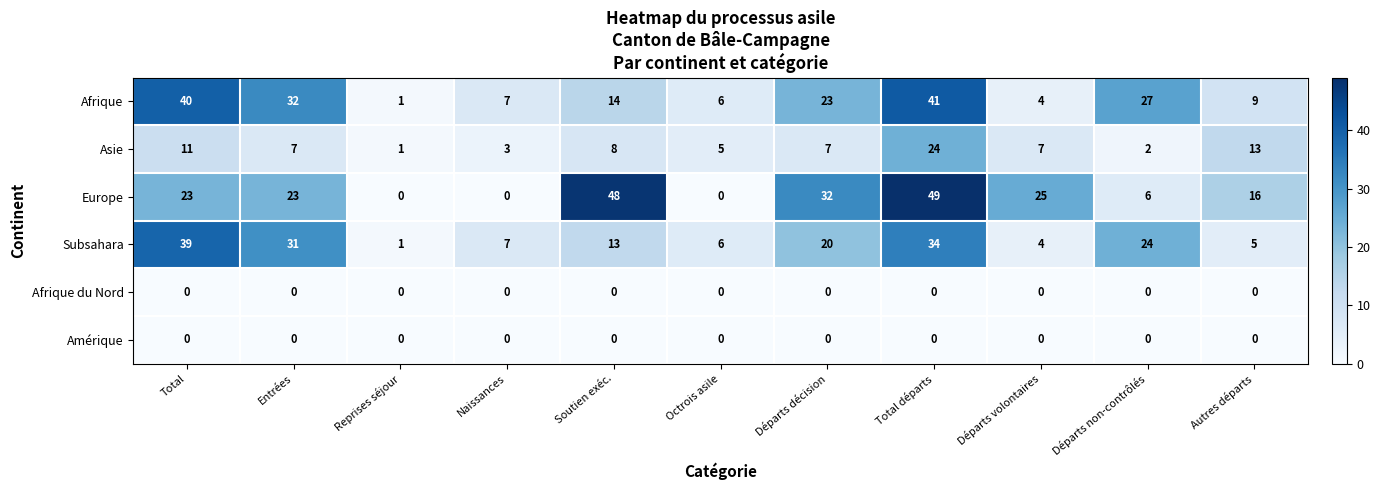

Which series changed the most between Total départs and Autres départs?

Europe